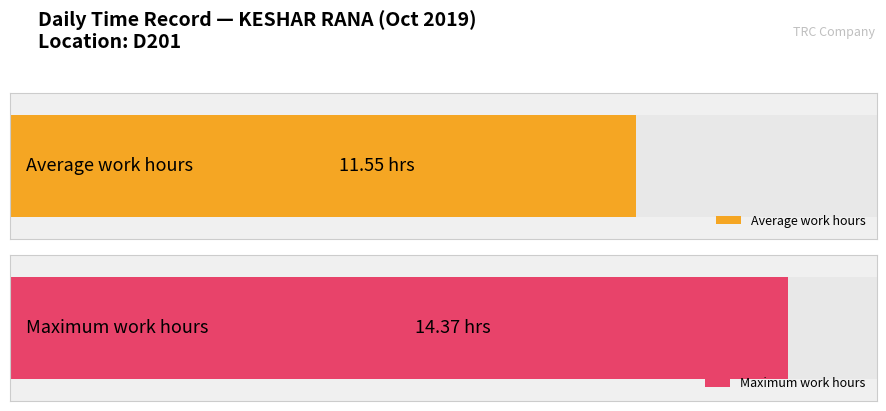

At which label does the data first exceed 11?

1